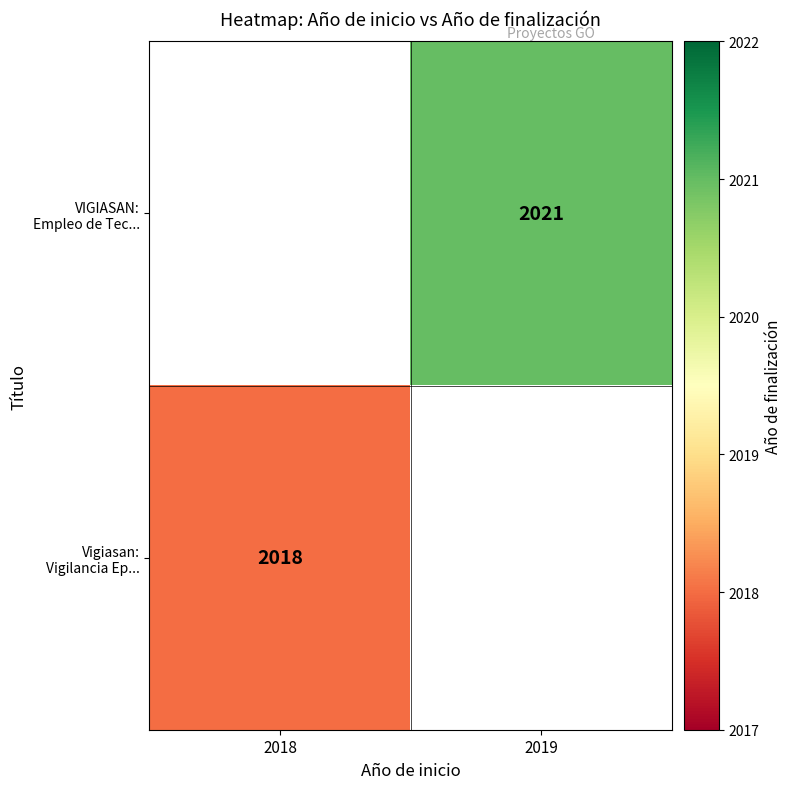

Rank the series at 2019 from lowest to highest value.

VIGIASAN: Empleo de Tec..., Vigiasan: Vigilancia Ep...